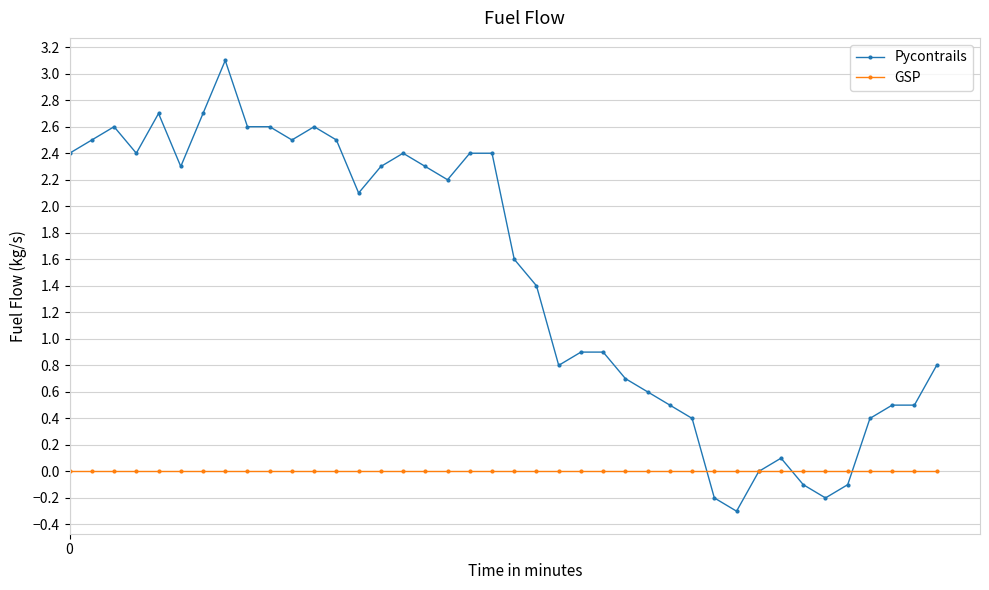

Is this an area chart (filled region under the line)?

No